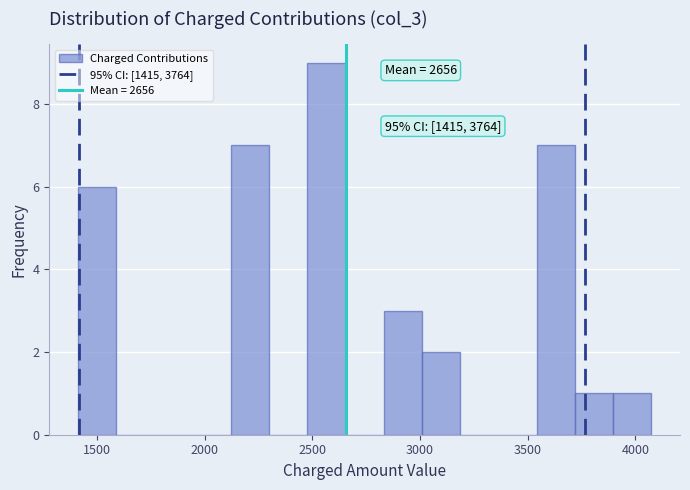

Around what value on the x-axis is the tallest bar? Give the approximate position of its centre, as read against the axis.

2550